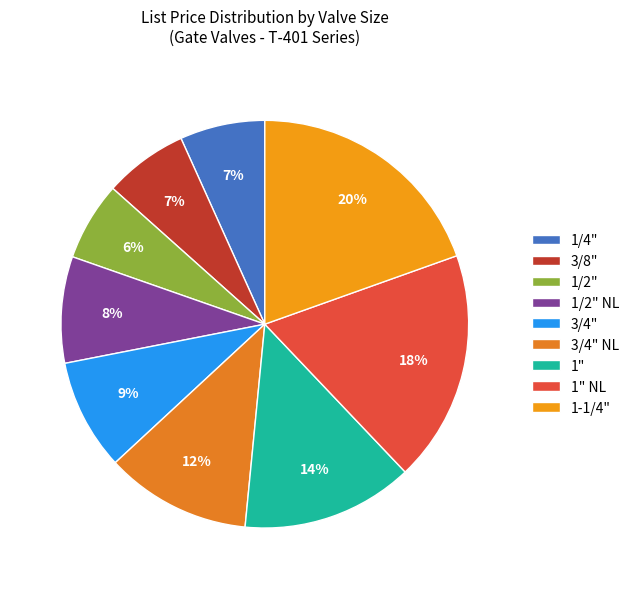

To the nearest percent, what portion does 3/8" represent?

7%